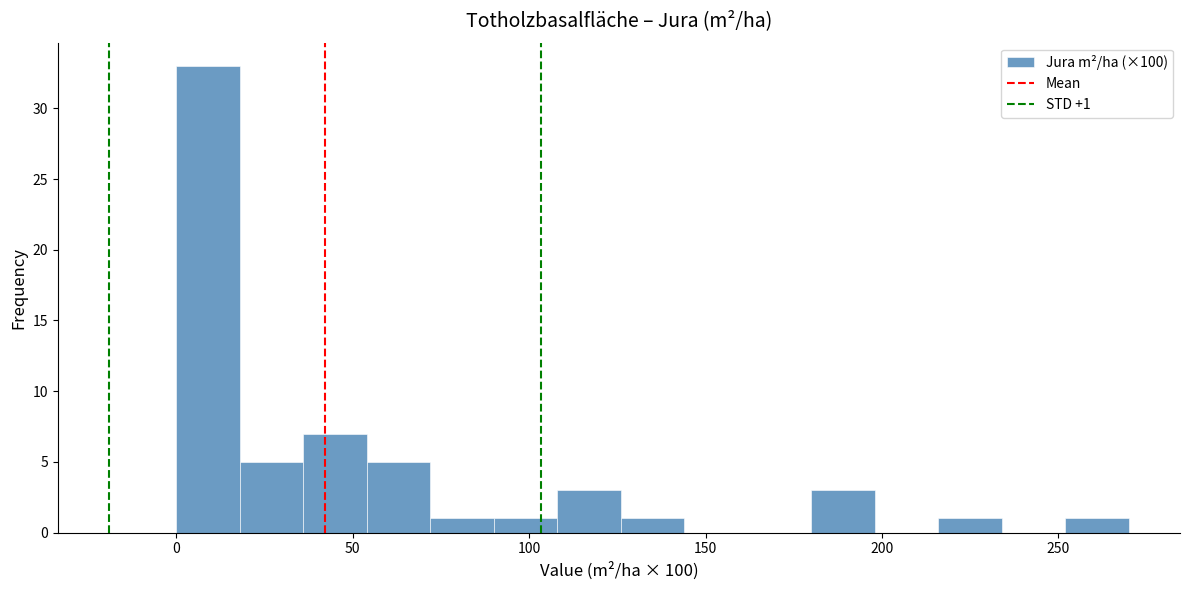

Read against the x-axis, roughly where is the centre of the tallest bar?

10